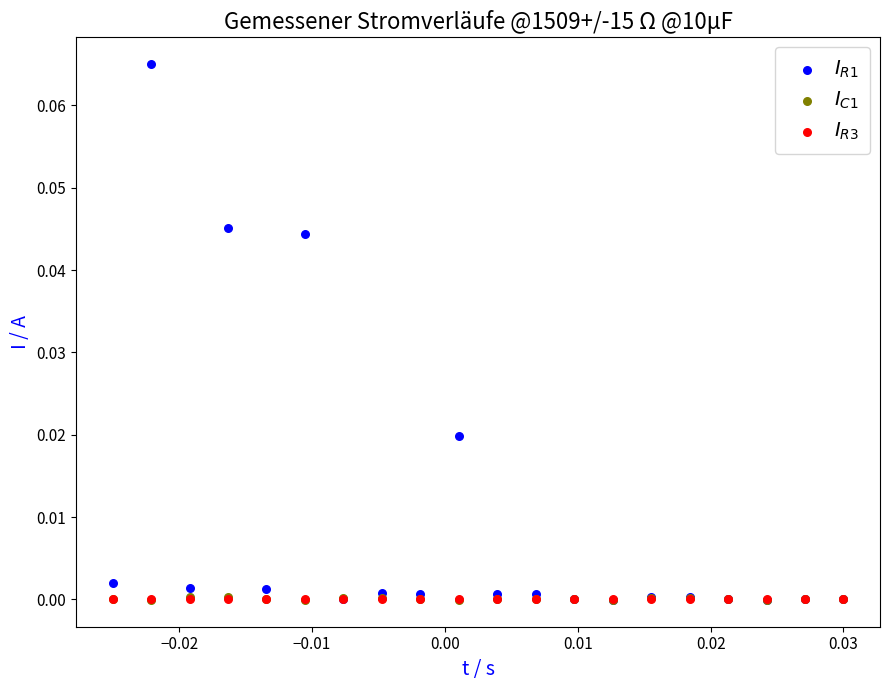

Which series reaches the maximum Y coordinate?

$I_{R1}$